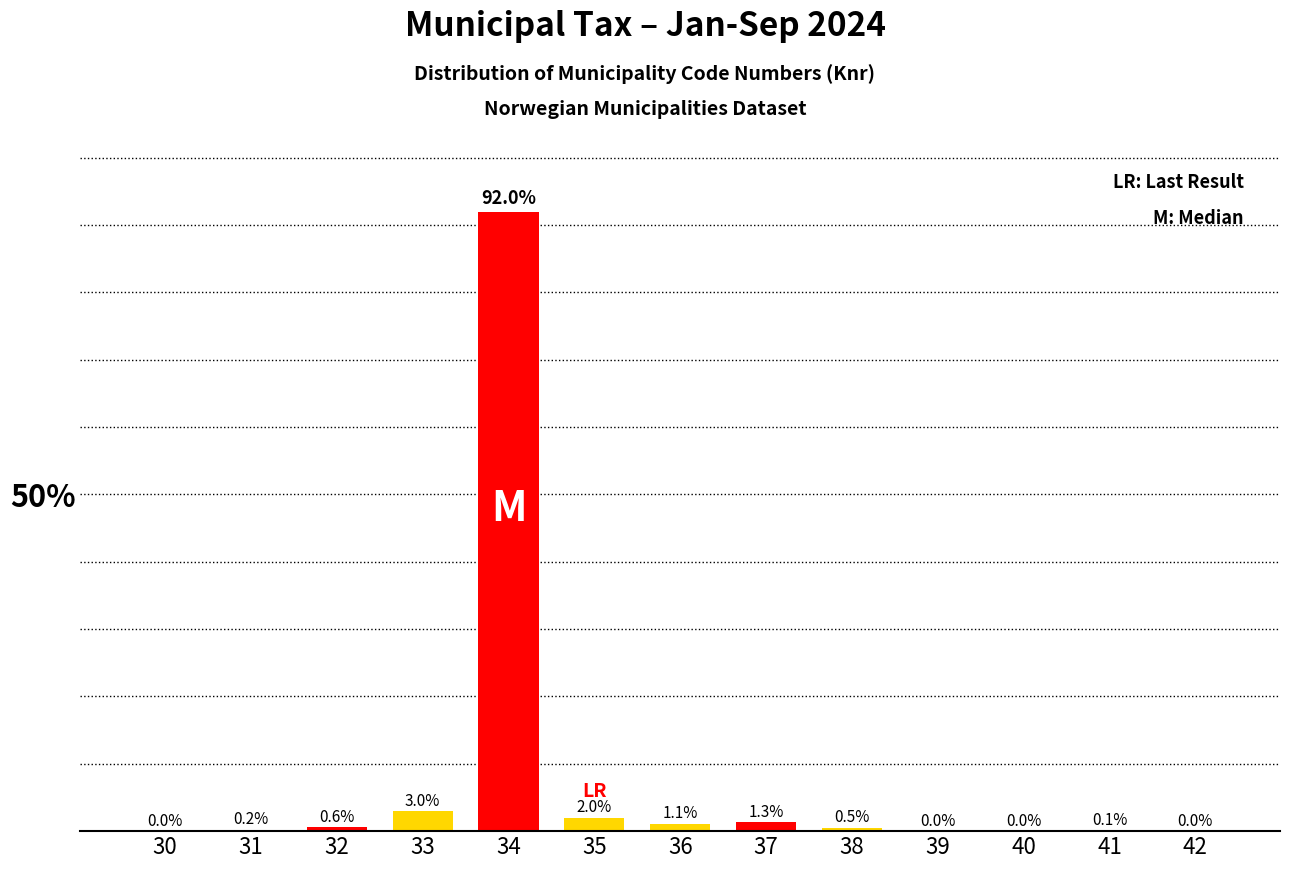

Reading right to left, what are all the values shown in this chart?

42=0.0	41=0.1	40=0.0	39=0.0	38=0.5	37=1.3	36=1.1	35=2.0	34=92.0	33=3.0	32=0.6	31=0.2	30=0.0